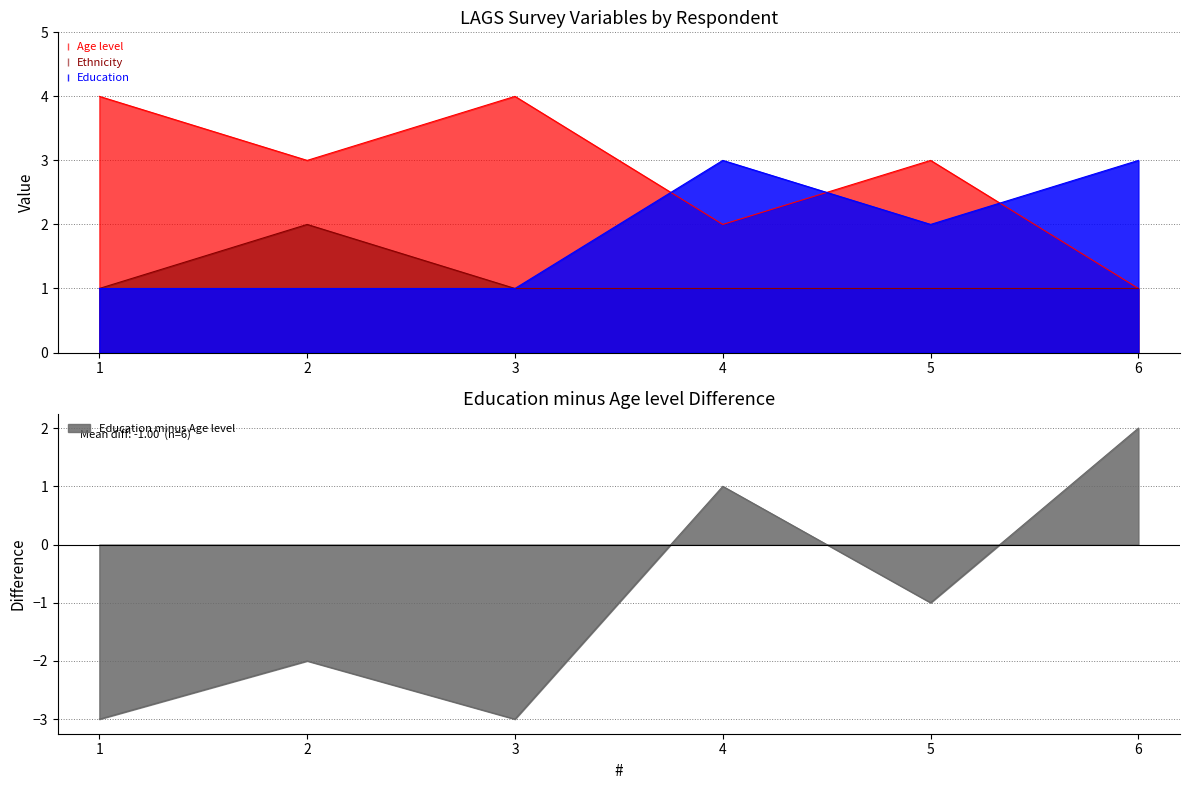

At 4, list the series in order from largest to smallest.

Education, Age level, Ethnicity